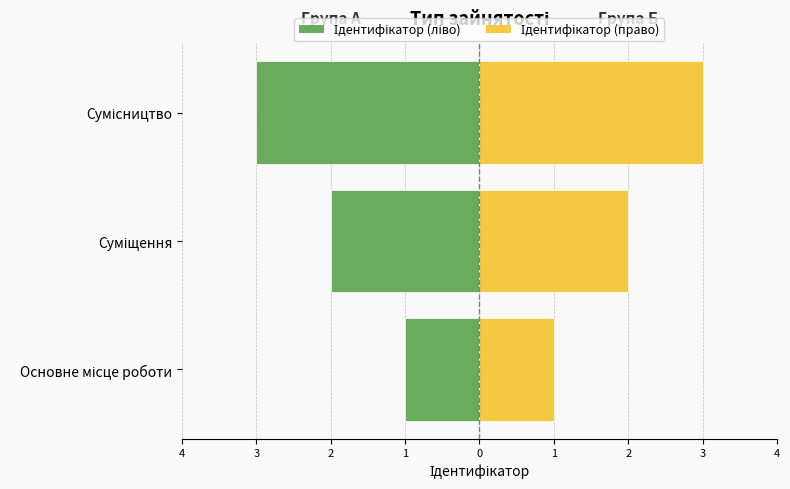

True or false: Ідентифікатор (ліво) has a value of 0 at Основне місце роботи.

False